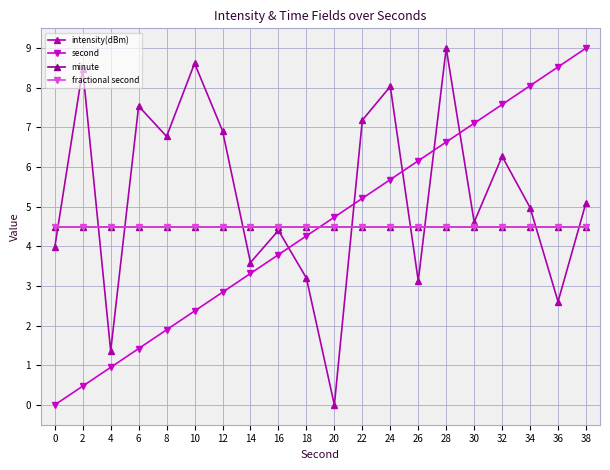

List the labels in order of intensity(dBm) value, smallest first.

20, 4, 36, 26, 18, 14, 0, 16, 30, 34, 38, 32, 8, 12, 22, 6, 24, 2, 10, 28